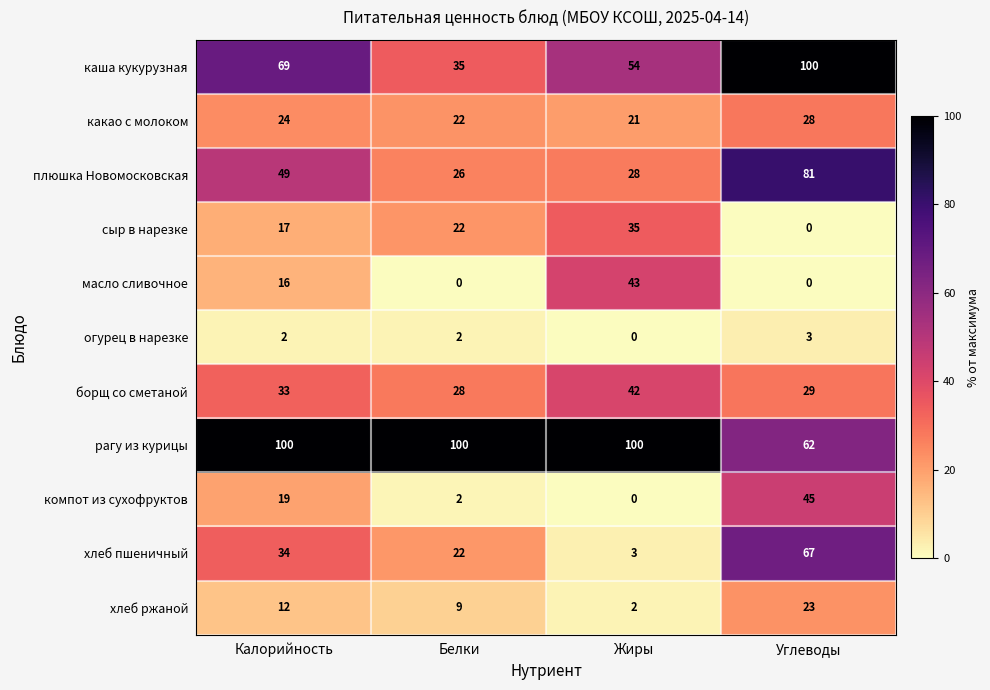

How many data points in хлеб ржаной are less than 12?

2